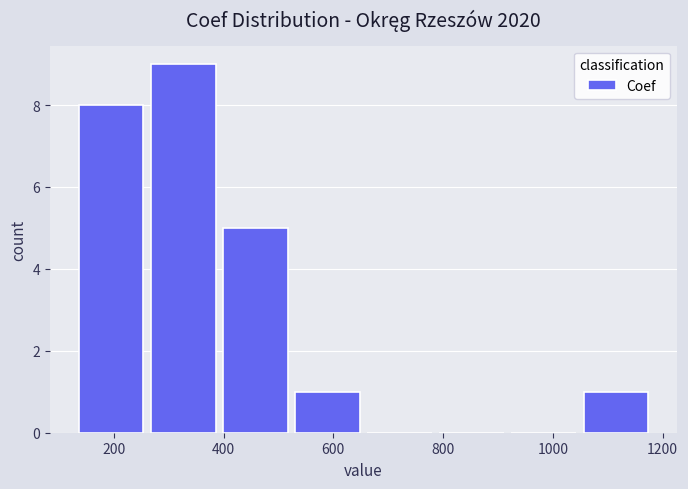

What is the height of the bar covering 260 to 400 on the x-axis? Neither the bar edges nor the heights are printed on the chart, so give them approximately, as read against the axes.

9